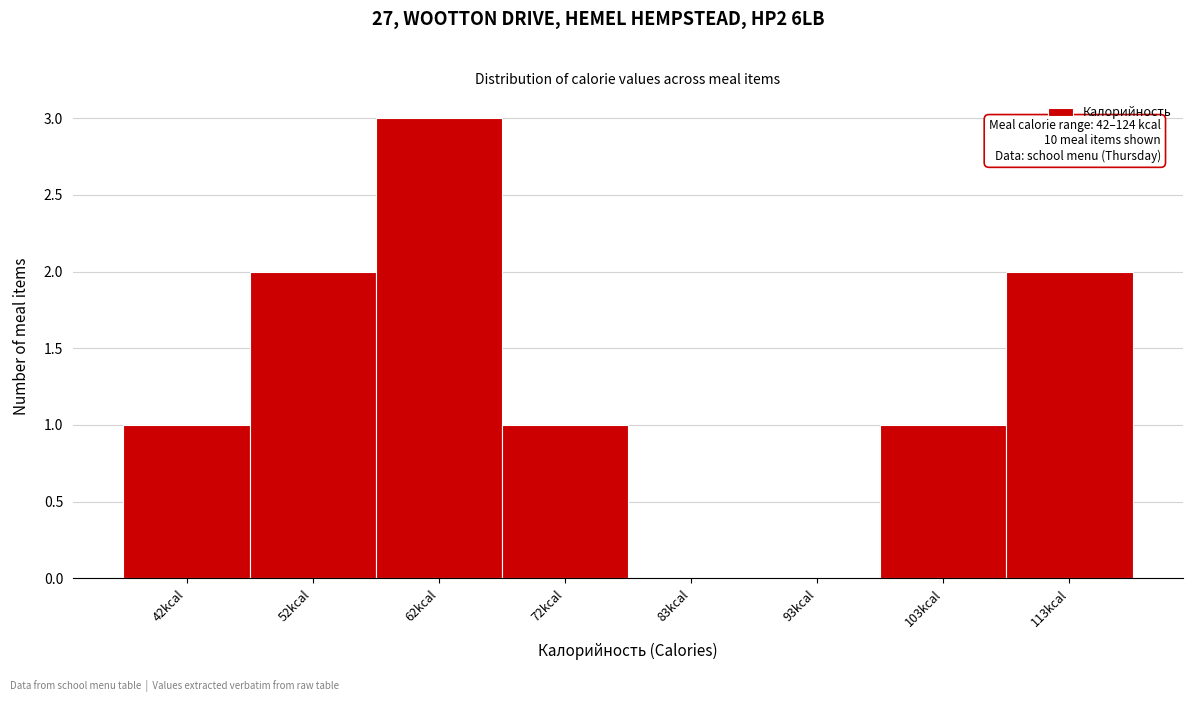

Reading left to right, extract all data points from this chart.

42kcal=1	52kcal=2	62kcal=3	72kcal=1	83kcal=0	93kcal=0	103kcal=1	113kcal=2